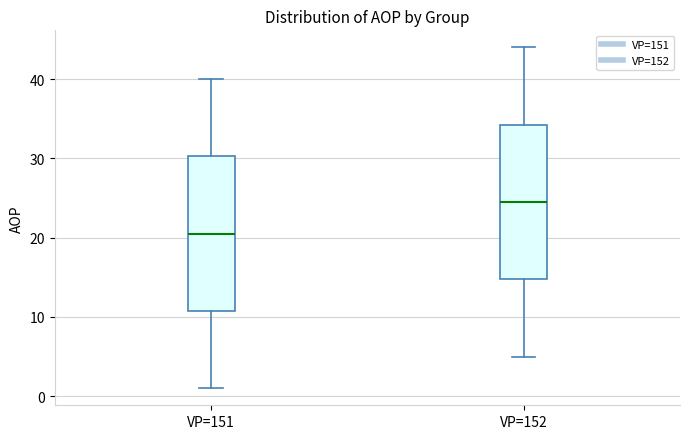

Which box has the highest median line?

VP=152